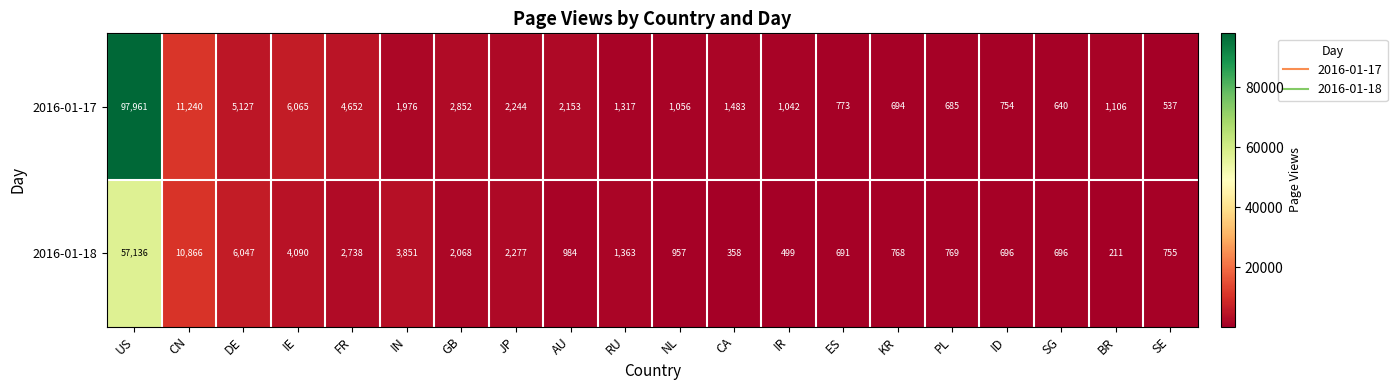

What is the difference between the highest and lowest values at NL?

99